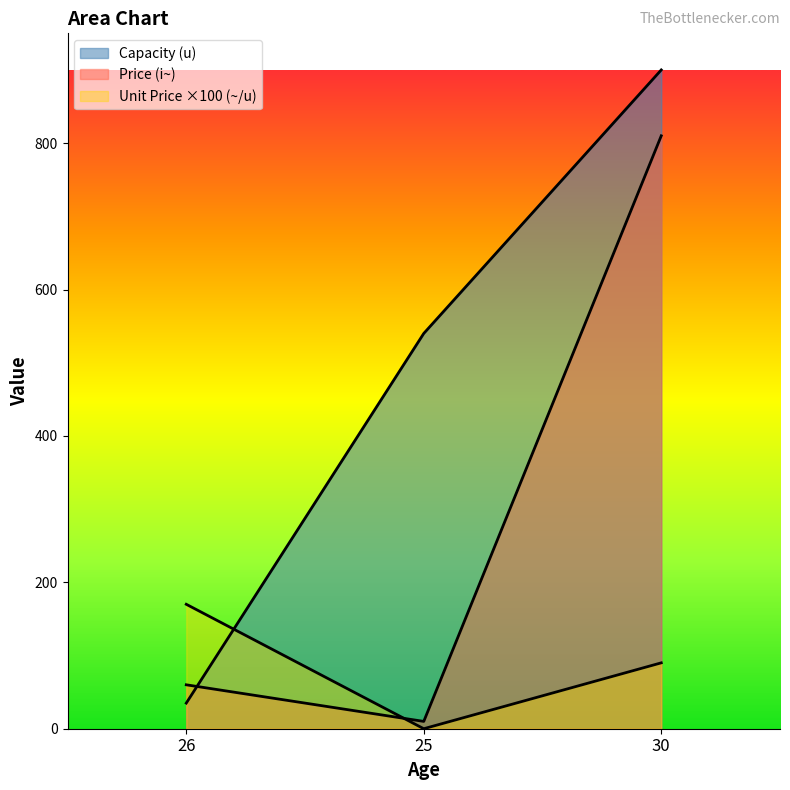

Which series changed the most between 26 and 25?

Capacity (u)